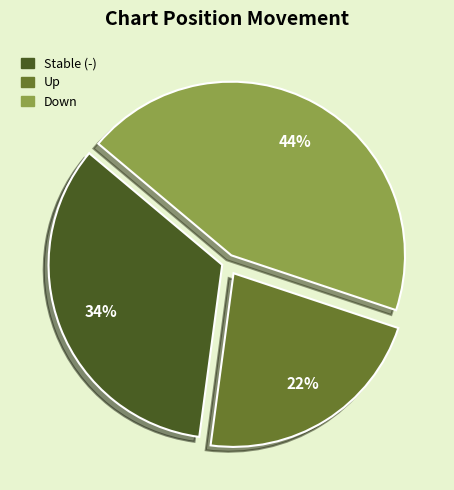

To the nearest percent, what is the average slice percentage?

33%